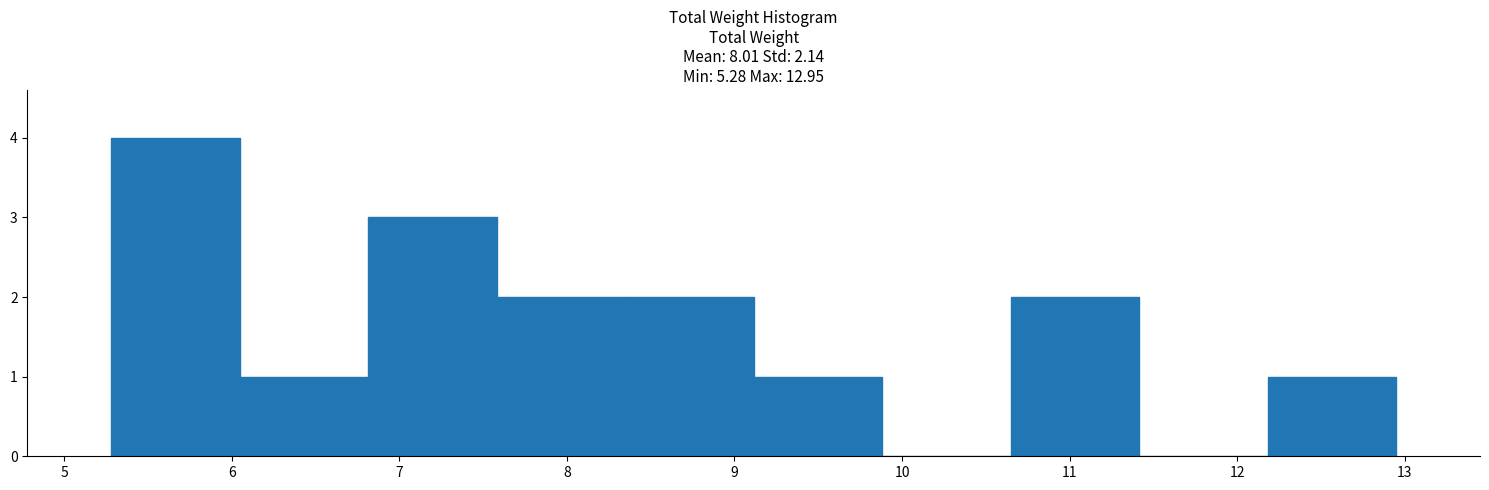

Reading left to right, list every bar in this chart as the range it spans on the x-axis followed by its height. Neither the bar edges nor the heights are printed on the chart, so give them approximately, as read against the axes.

5.3 to 6.0: 4
6.0 to 6.8: 1
6.8 to 7.6: 3
7.6 to 8.3: 2
8.3 to 9.1: 2
9.1 to 9.9: 1
9.9 to 10.6: 0
10.6 to 11.4: 2
11.4 to 12.2: 0
12.2 to 13.0: 1